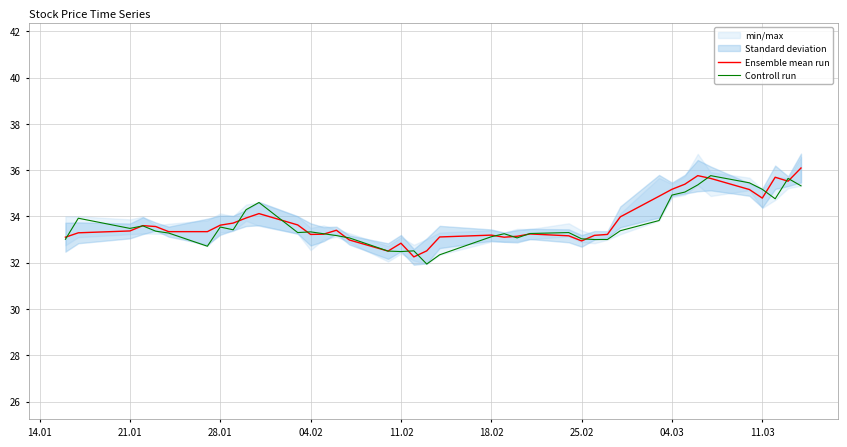

Count the number of categories in the chart.

40